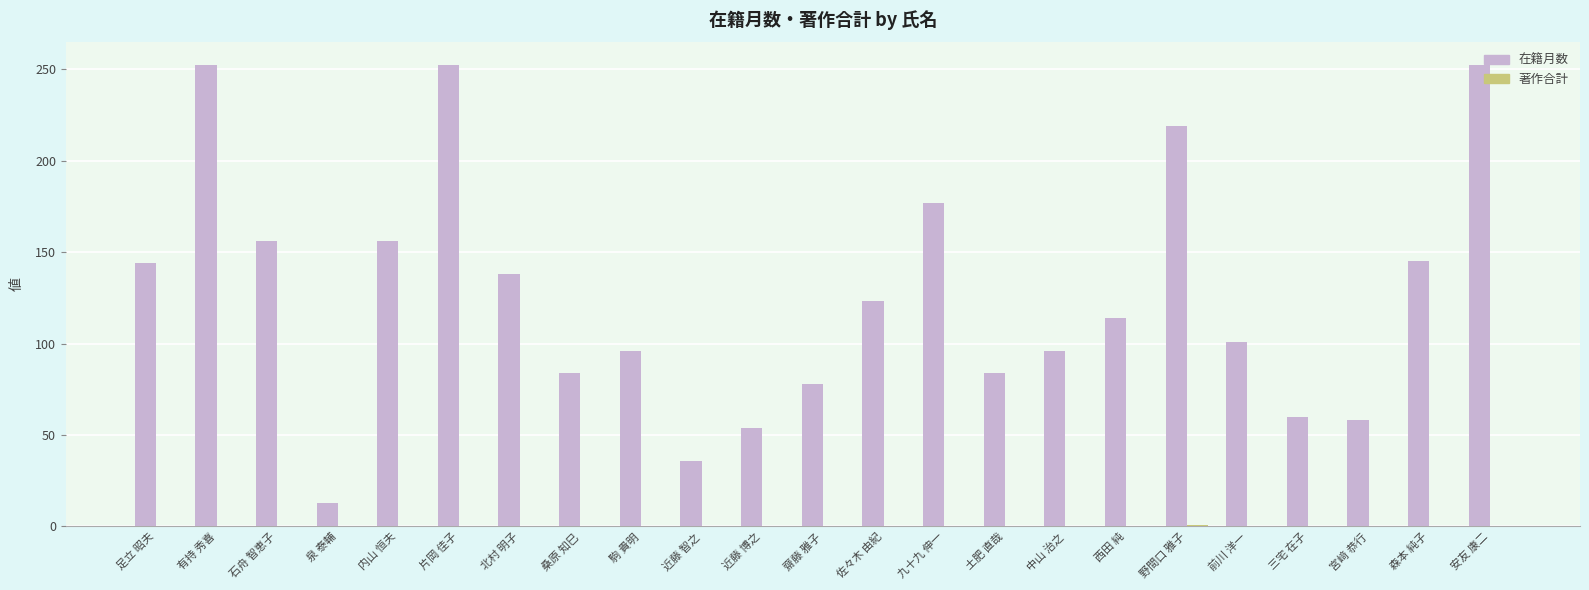

Where does the 在籍月数 series first go above 114?

足立 昭夫